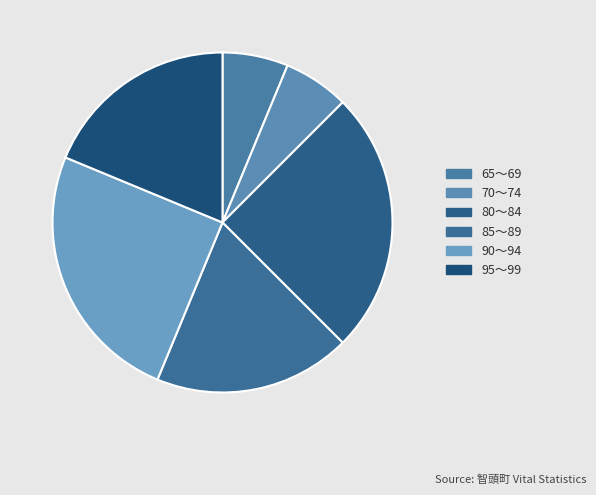

Does 65～69 account for over 50% of the chart?

No